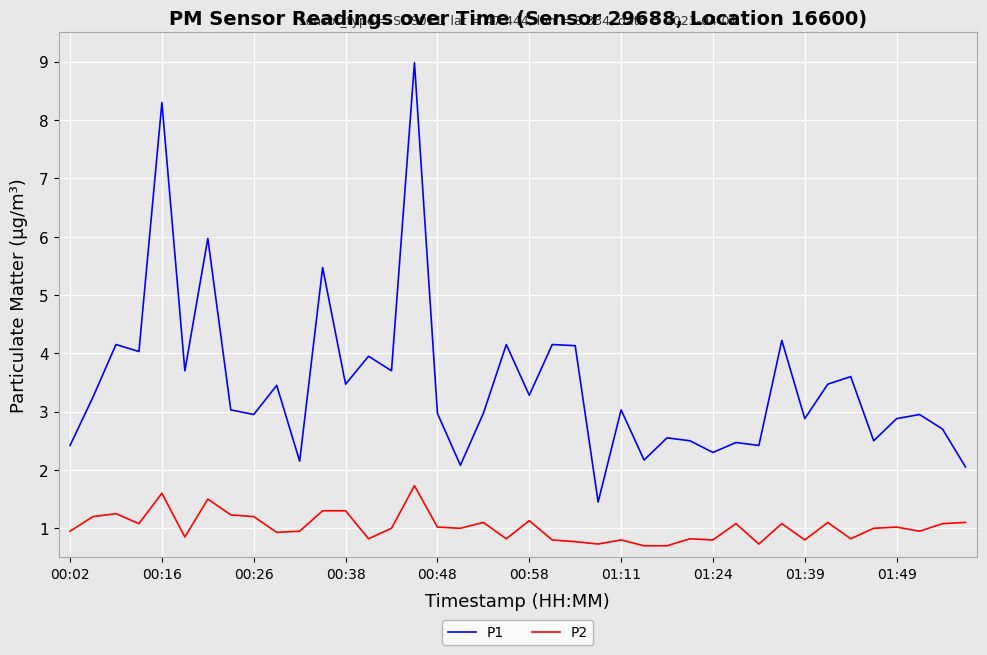

True or false: P1 and P2 cross at least once.

False